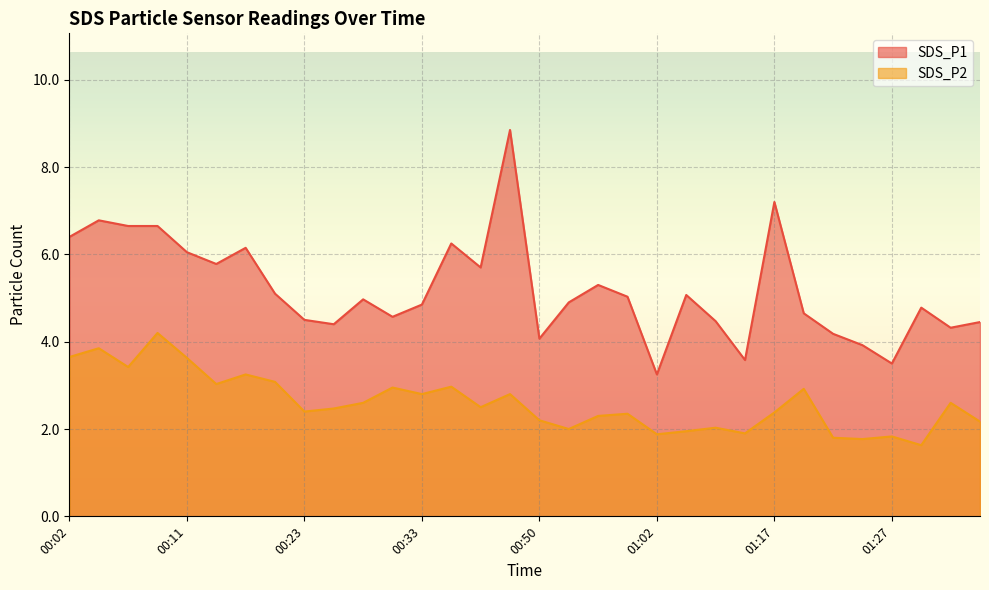

What is the difference between the highest and lowest values at 00:11?

2.4